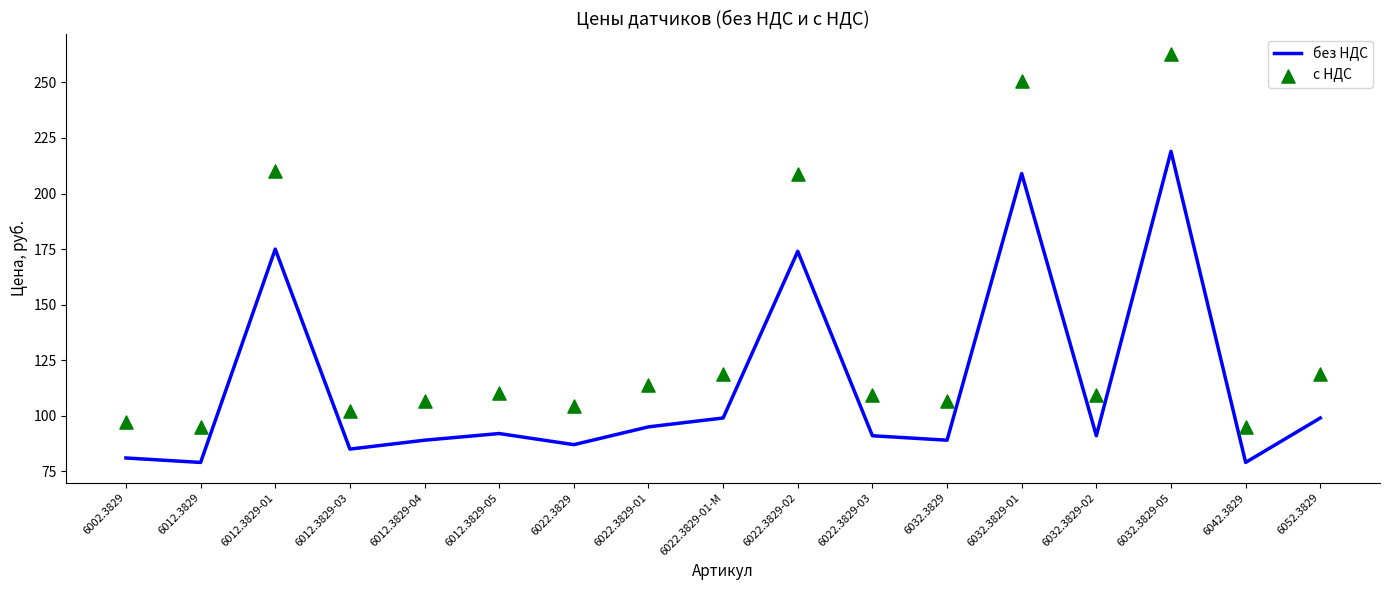

At how many categories does at least one series exceed 212?

2